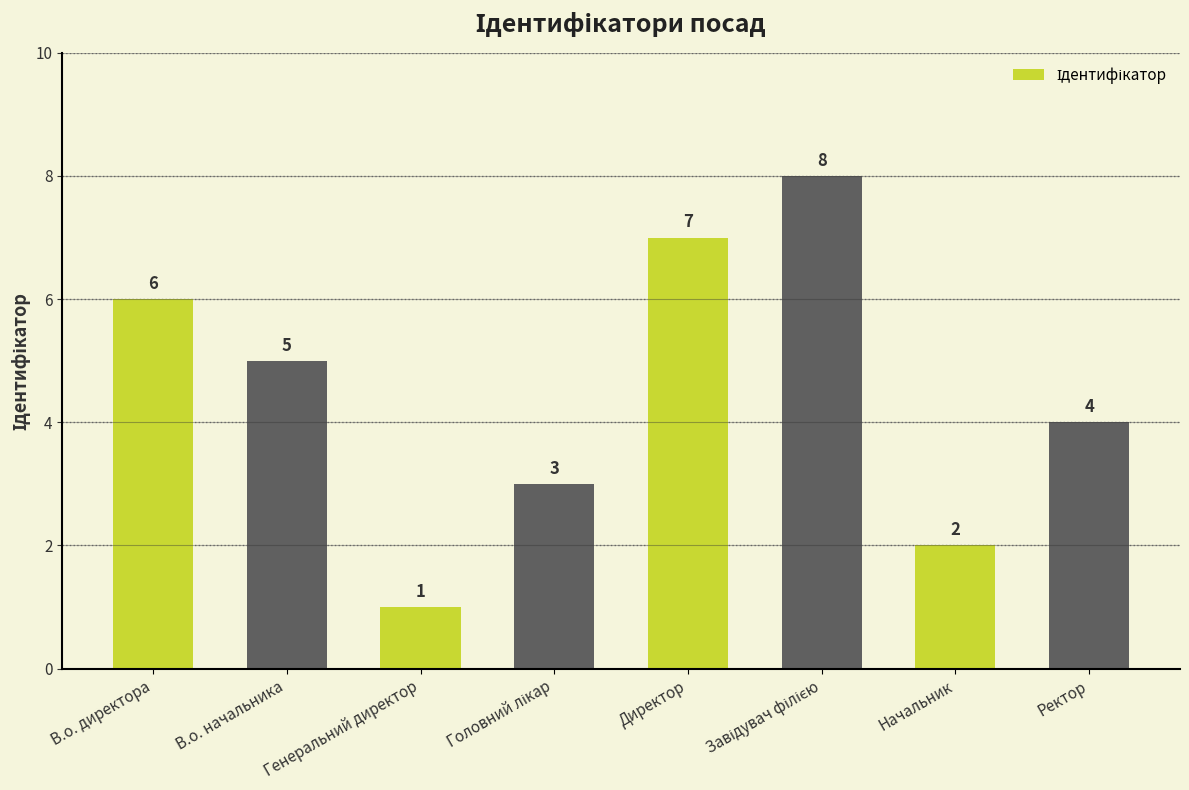

The value at Ректор is 4. True or false?

True